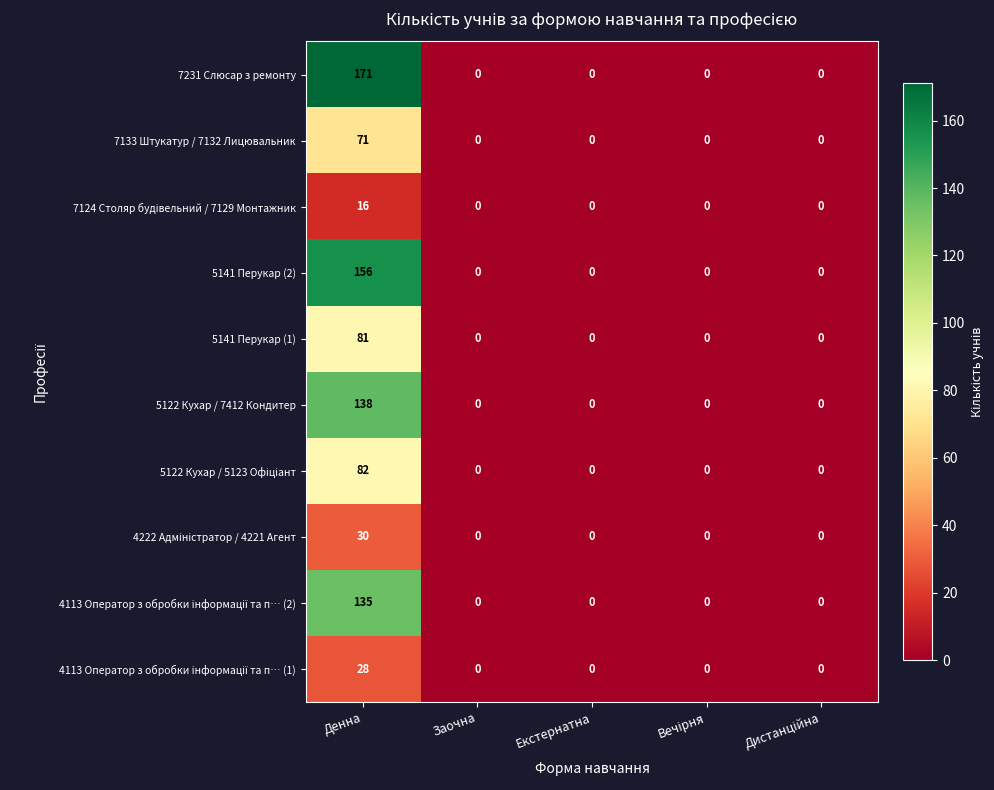

Which series has the largest total across all categories?

7231 Слюсар з ремонту